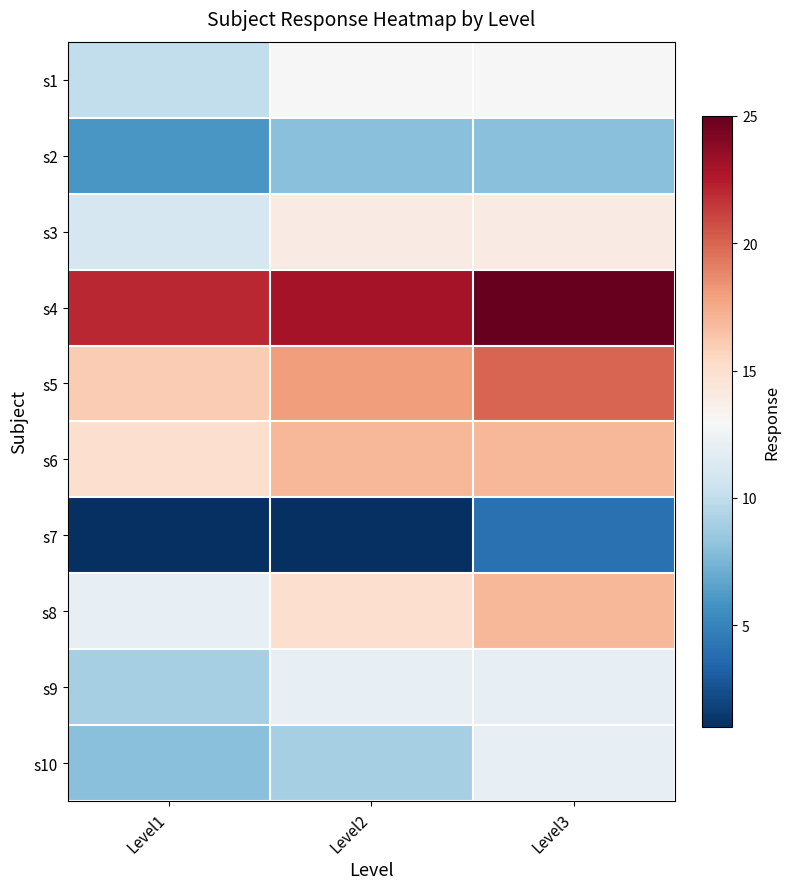

Rank the series by their maximum value, from highest to lowest.

s4, s5, s6, s8, s3, s1, s9, s10, s2, s7